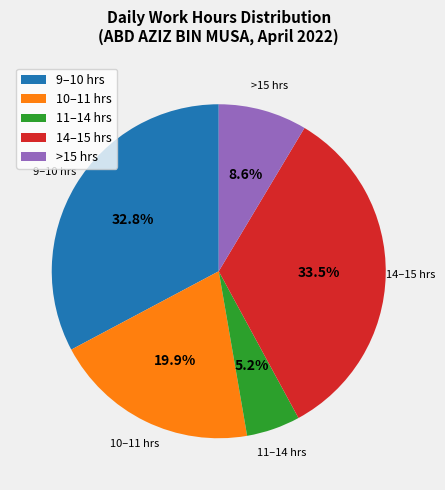

To the nearest percent, what is the average slice percentage?

20%